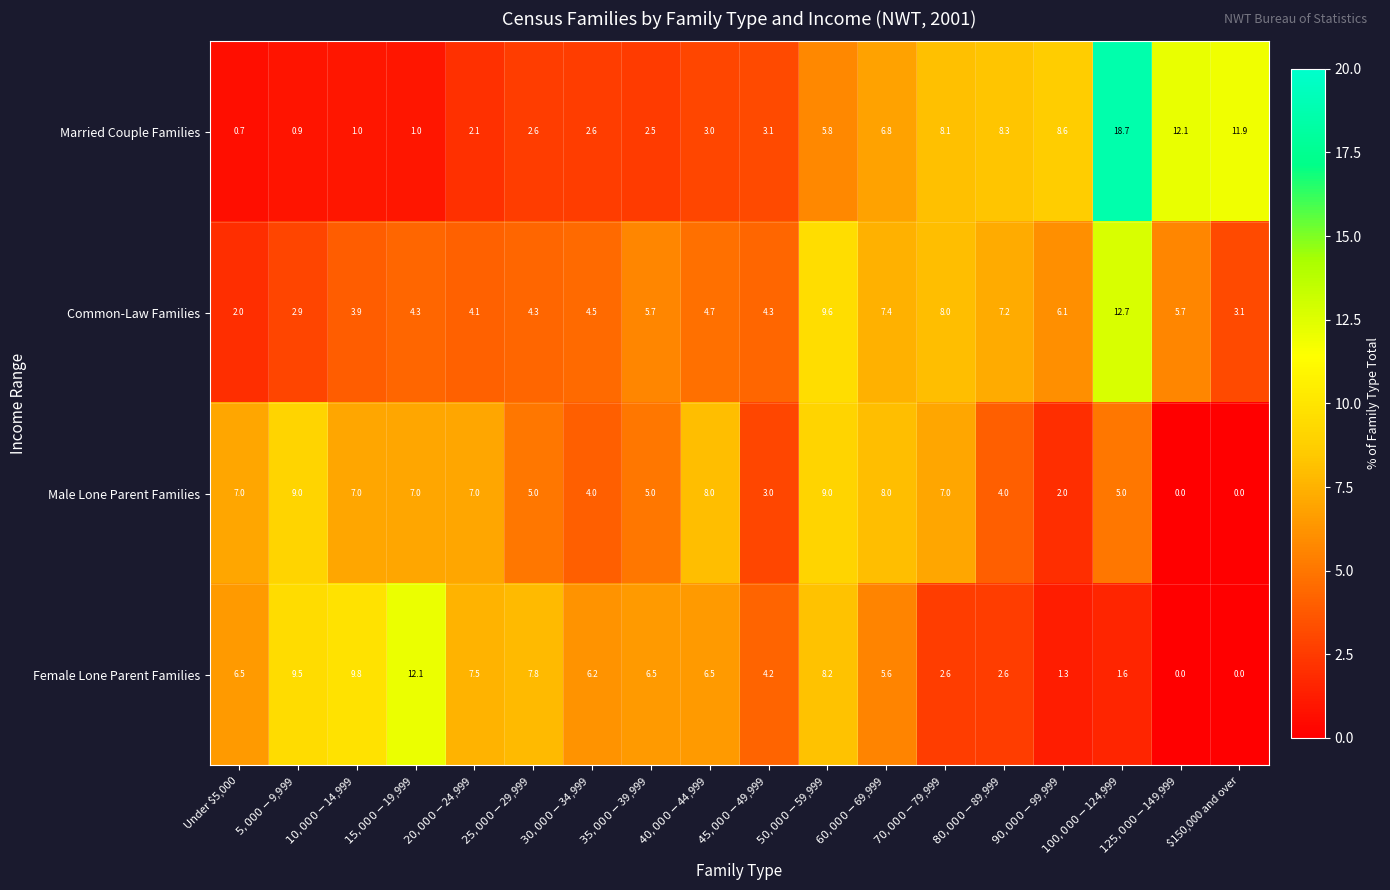

What is the greatest value displayed?

18.7